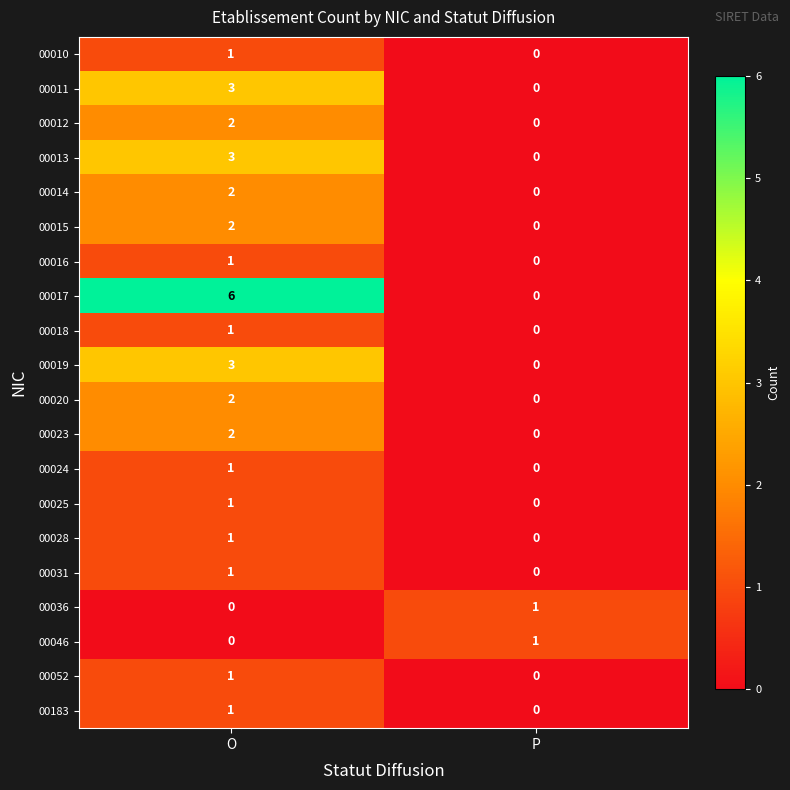

At which category is the sum across all series the highest?

O